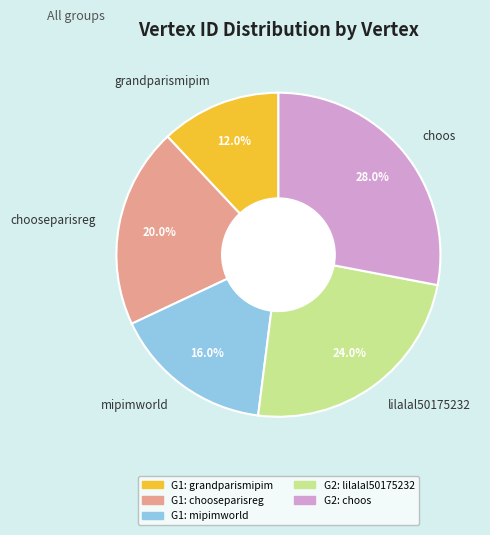

Is it true that choos is 28% of the pie?

True